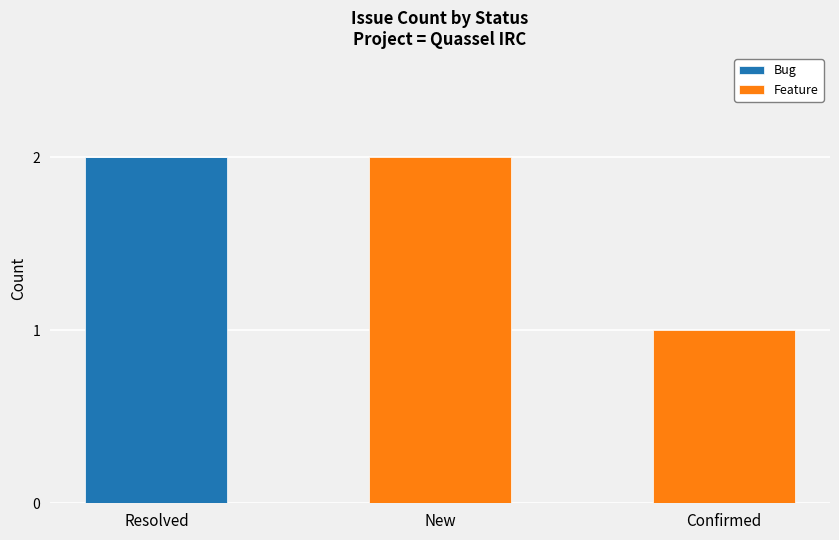

The value of Bug at Confirmed is 0. True or false?

True